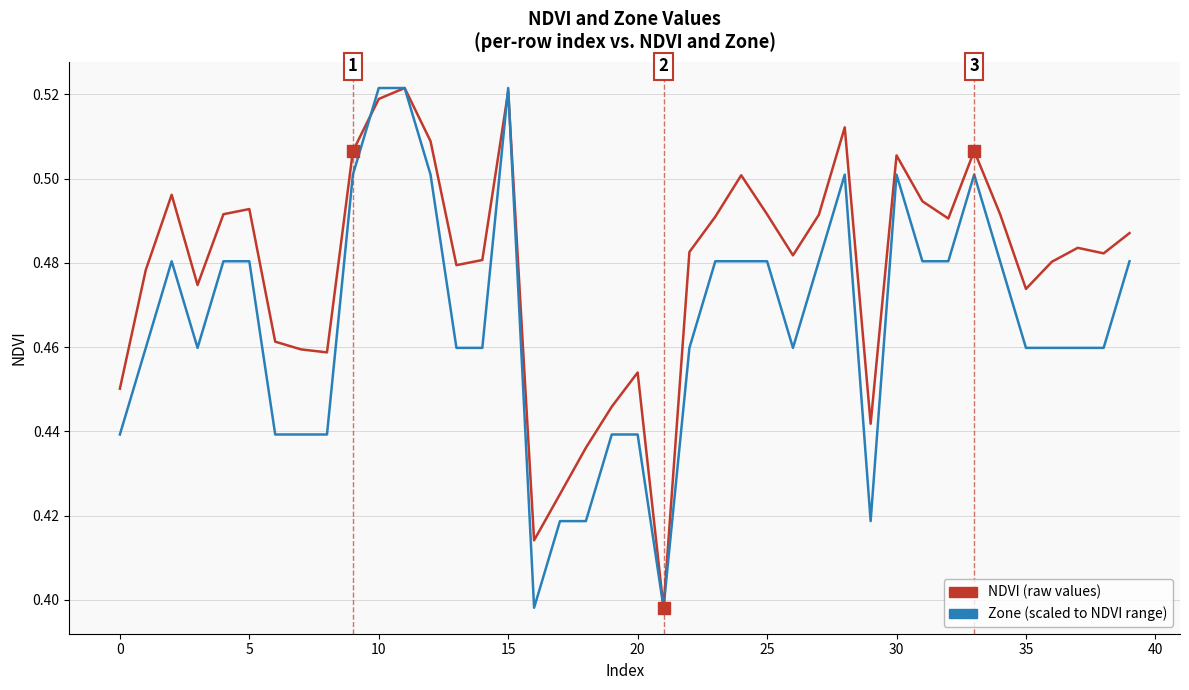

List the series in order of their overall mean, lowest first.

Zone (scaled to NDVI range), NDVI (raw values)